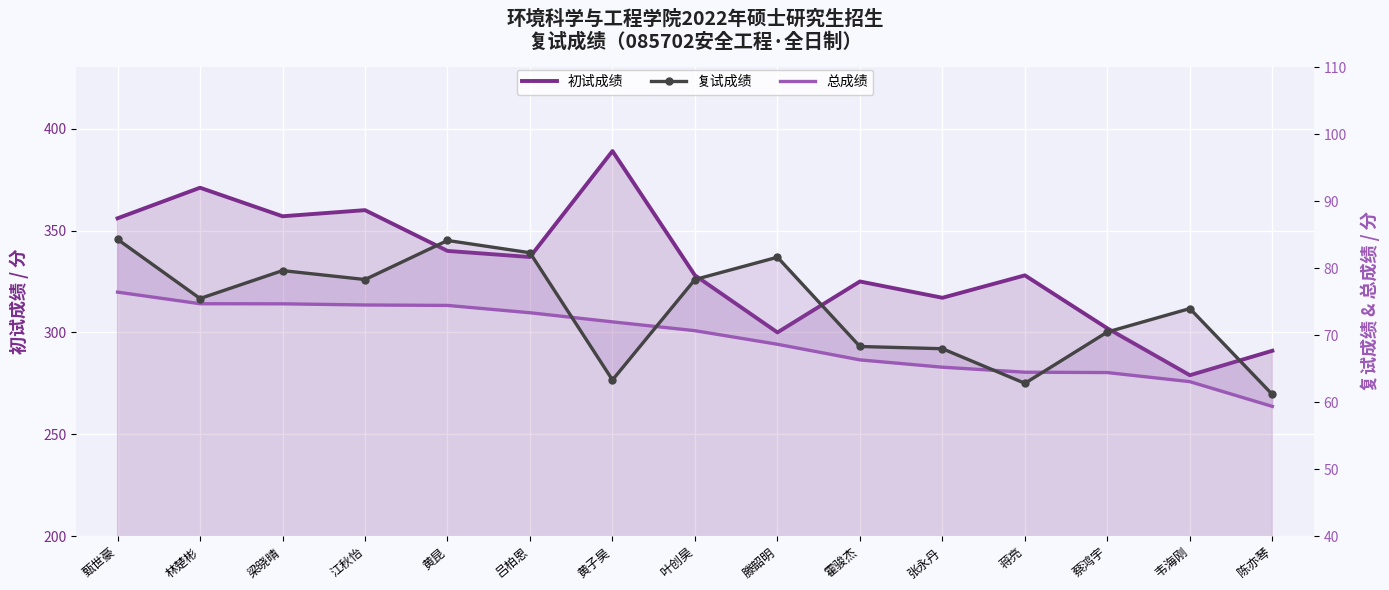

Which series has the widest spread of values?

初试成绩